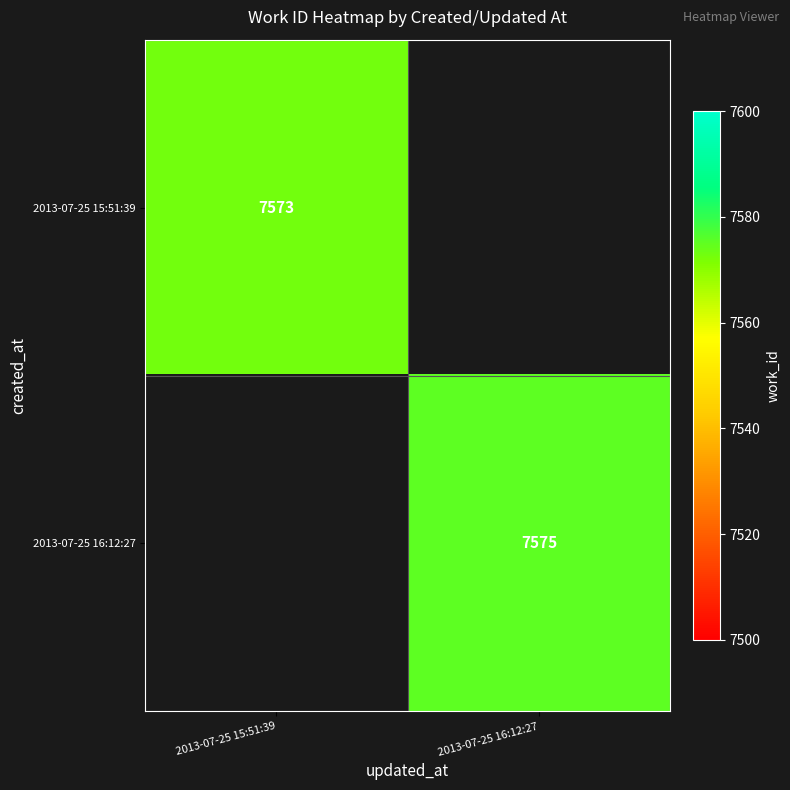

How many series are shown in this chart?

2